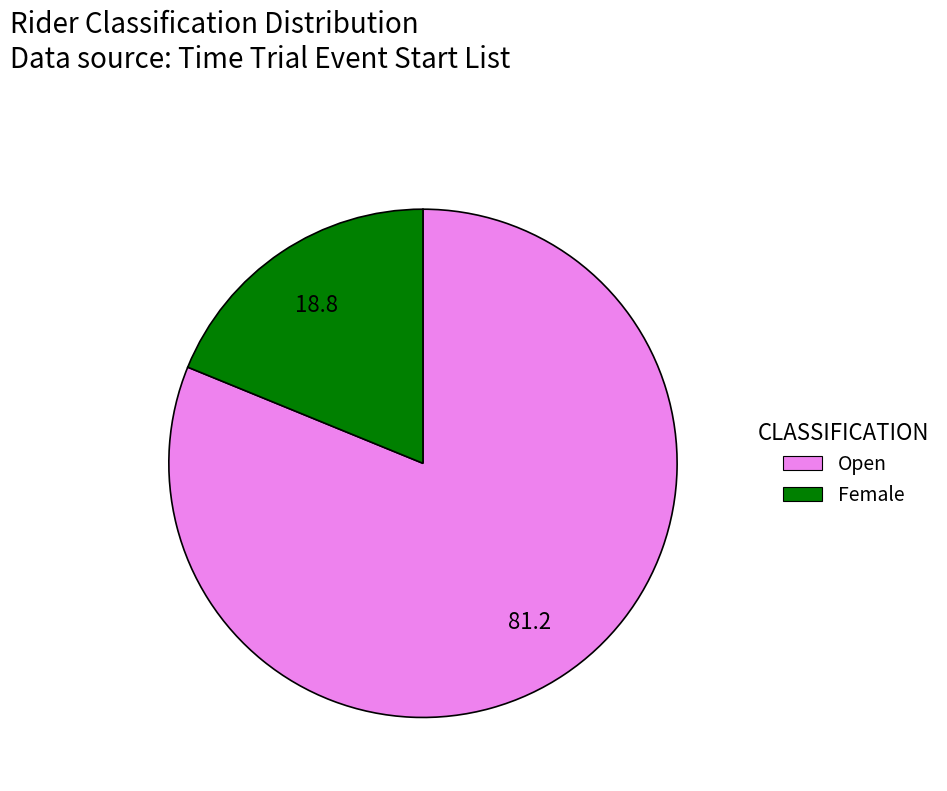

How many slices are in this pie chart?

2